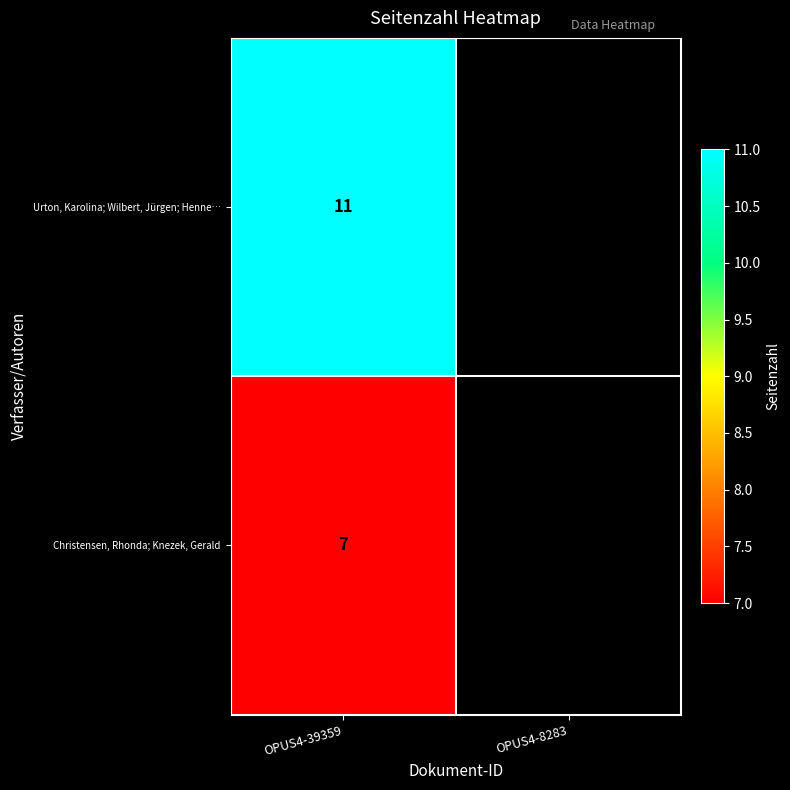

What is the total value across all series at OPUS4-39359?

18